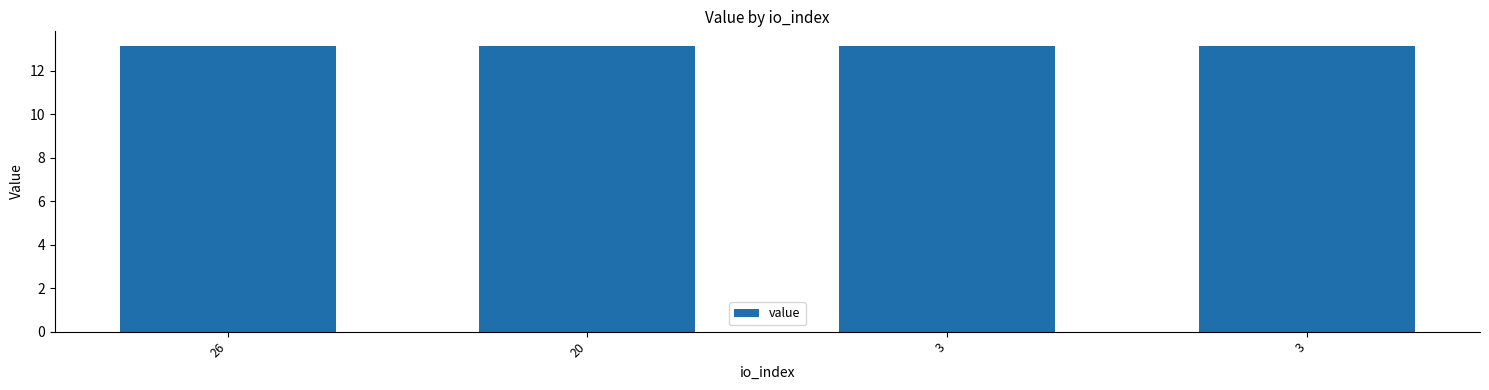

Reading left to right, what are all the values shown in this chart?

26=13.2	20=13.2	3=13.2	3=13.2